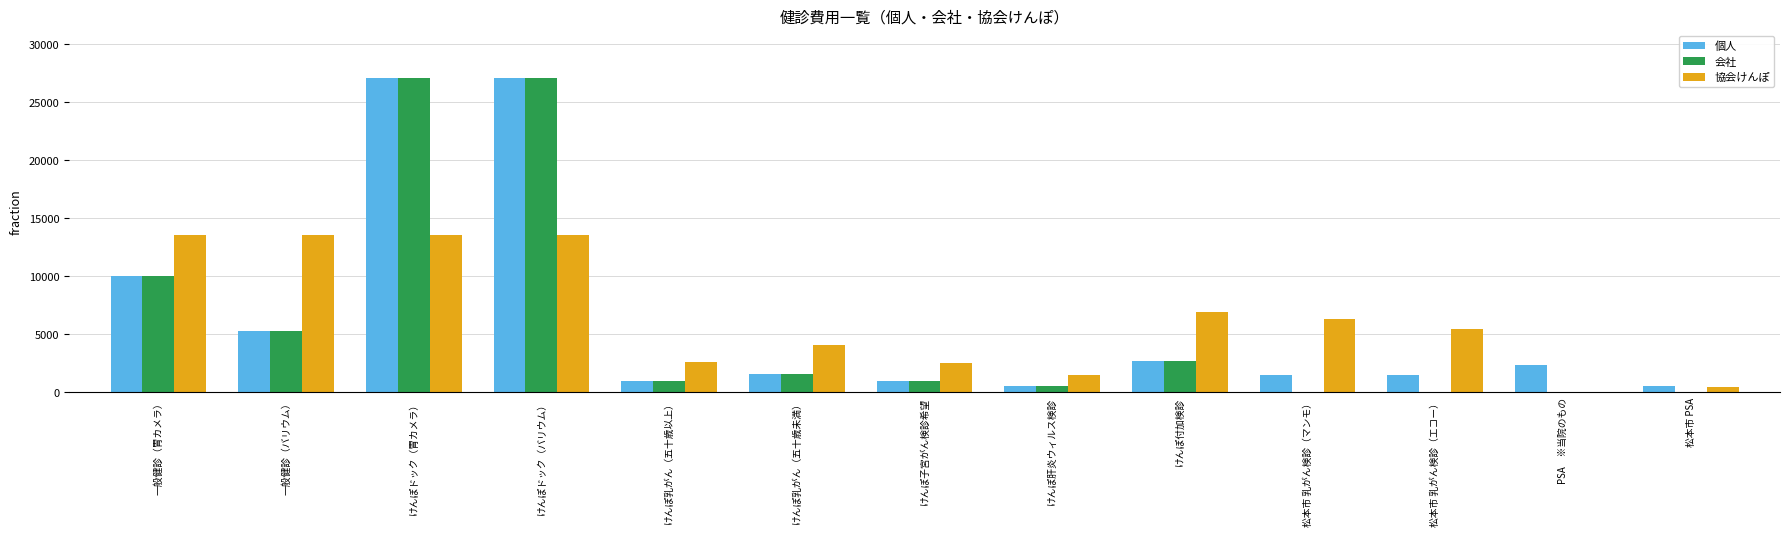

Read the 会社 value at けんぽドック（胃カメラ）.

27117